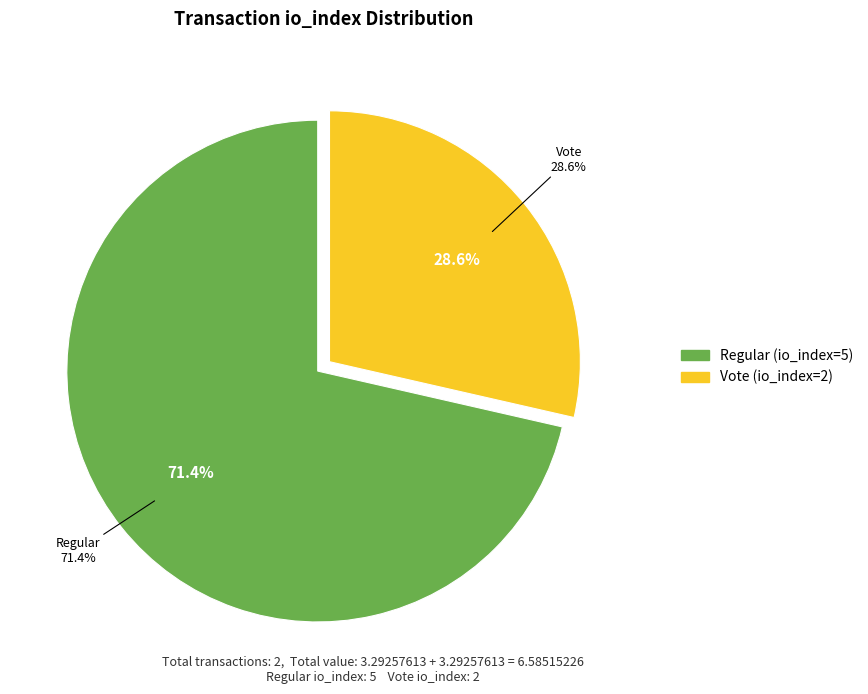

Is it true that Vote (io_index=2) is 29% of the pie?

True